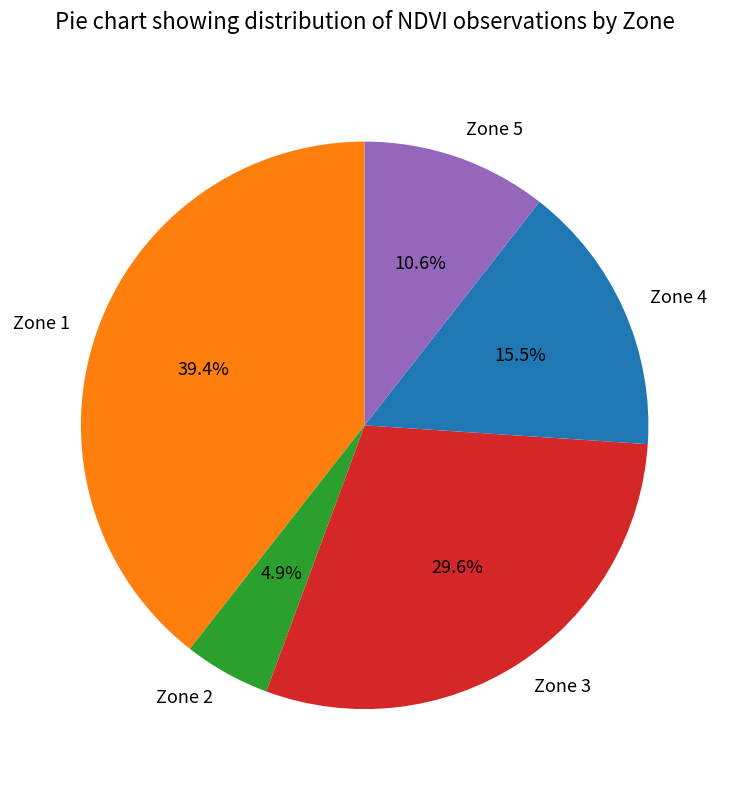

To the nearest percent, what percentage of the pie is Zone 3?

30%